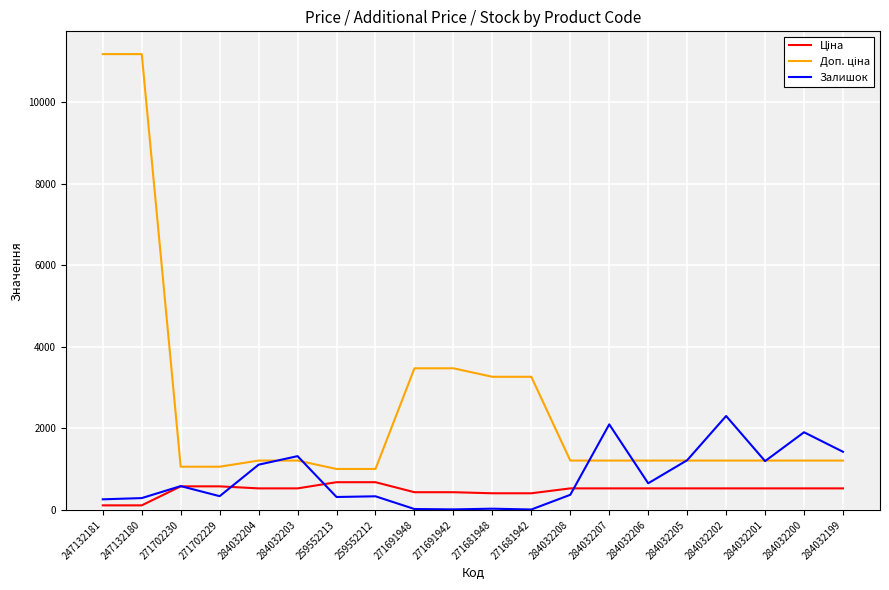

What is the spread (max minus min) of values at 259552213?

687.1